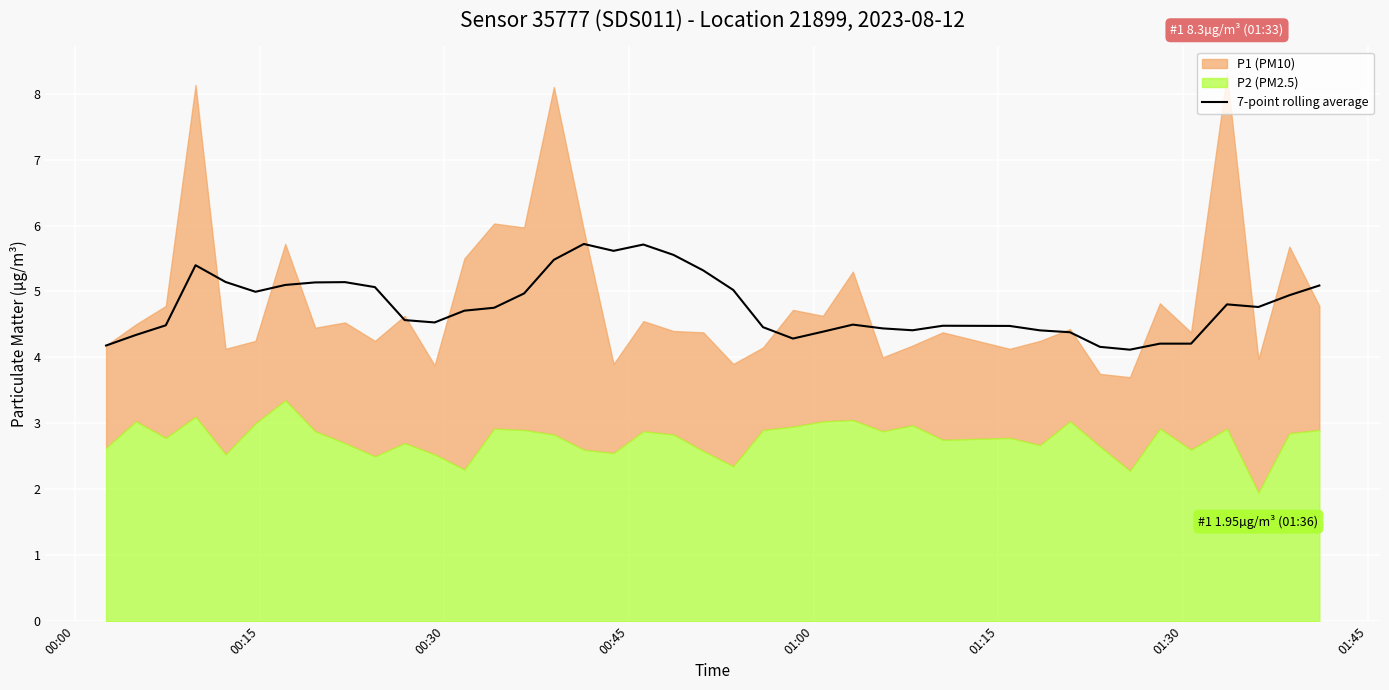

Reading right to left, transcribe all the data shown in this chart.

5.1	4.9	4.8	4.8	4.2	4.2	4.1	4.2	4.4	4.4	4.5	4.5	4.4	4.4	4.5	4.4	4.3	4.5	5.0	5.3	5.6	5.7	5.6	5.7	5.5	5.0	4.8	4.7	4.5	4.6	5.1	5.1	5.1	5.1	5.0	5.1	5.4	4.5	4.3	4.2